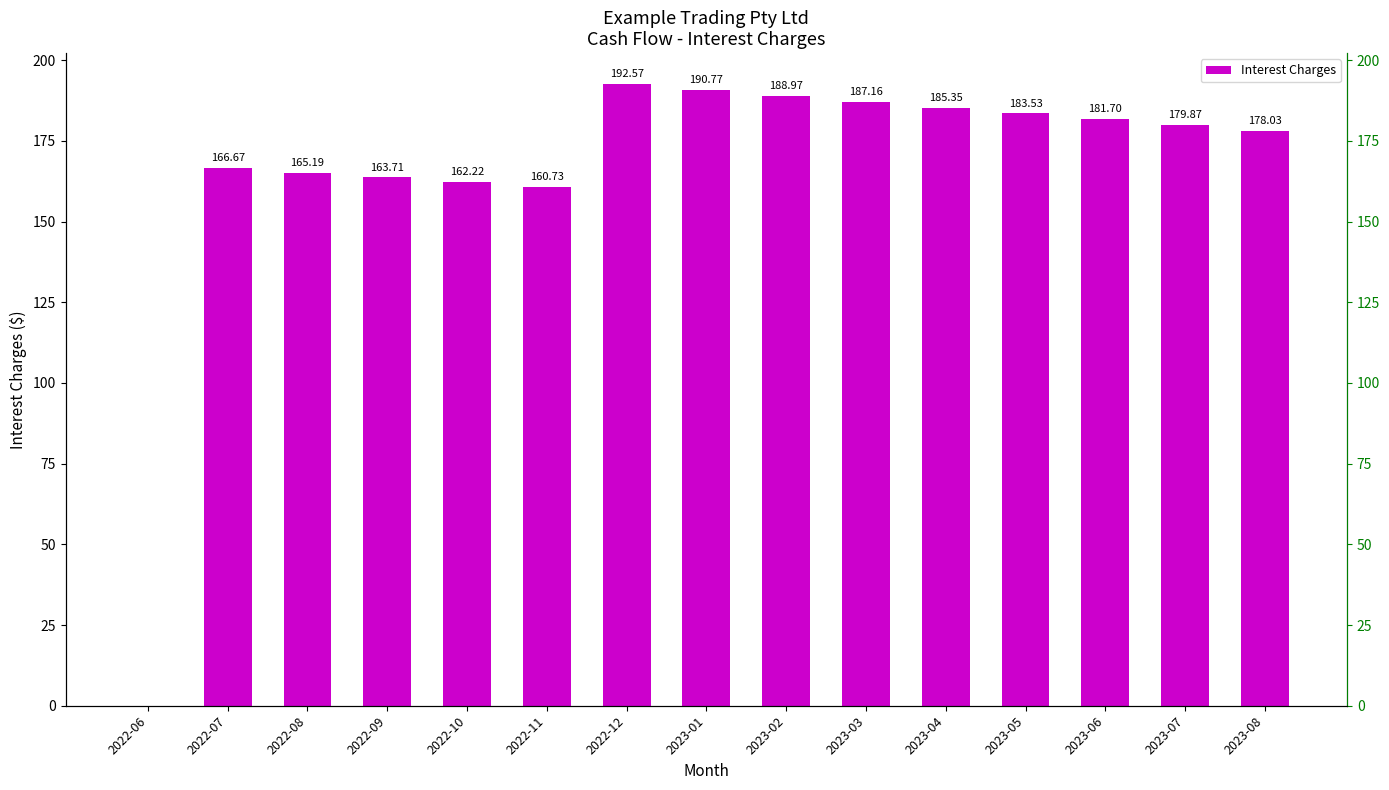

Reading left to right, what are all the values shown in this chart?

2022-06=0.0	2022-07=166.7	2022-08=165.2	2022-09=163.7	2022-10=162.2	2022-11=160.7	2022-12=192.6	2023-01=190.8	2023-02=189.0	2023-03=187.2	2023-04=185.3	2023-05=183.5	2023-06=181.7	2023-07=179.9	2023-08=178.0